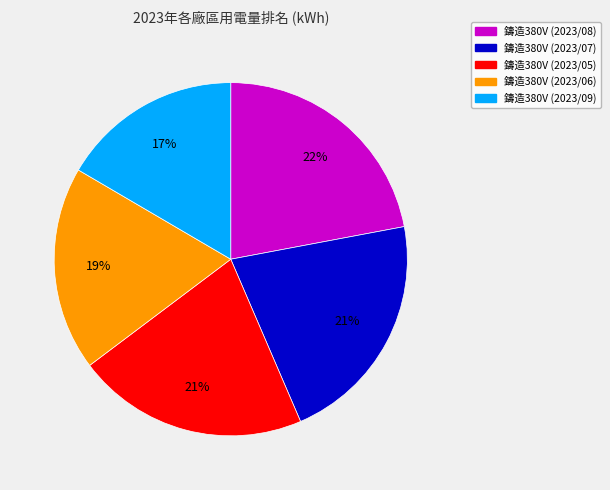

Which slice is the smallest?

鑄造380V (2023/09)